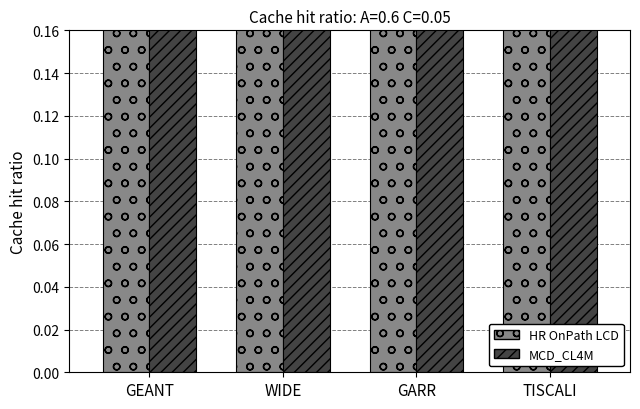

True or false: MCD_CL4M has a value of 0.3 at GEANT.

False